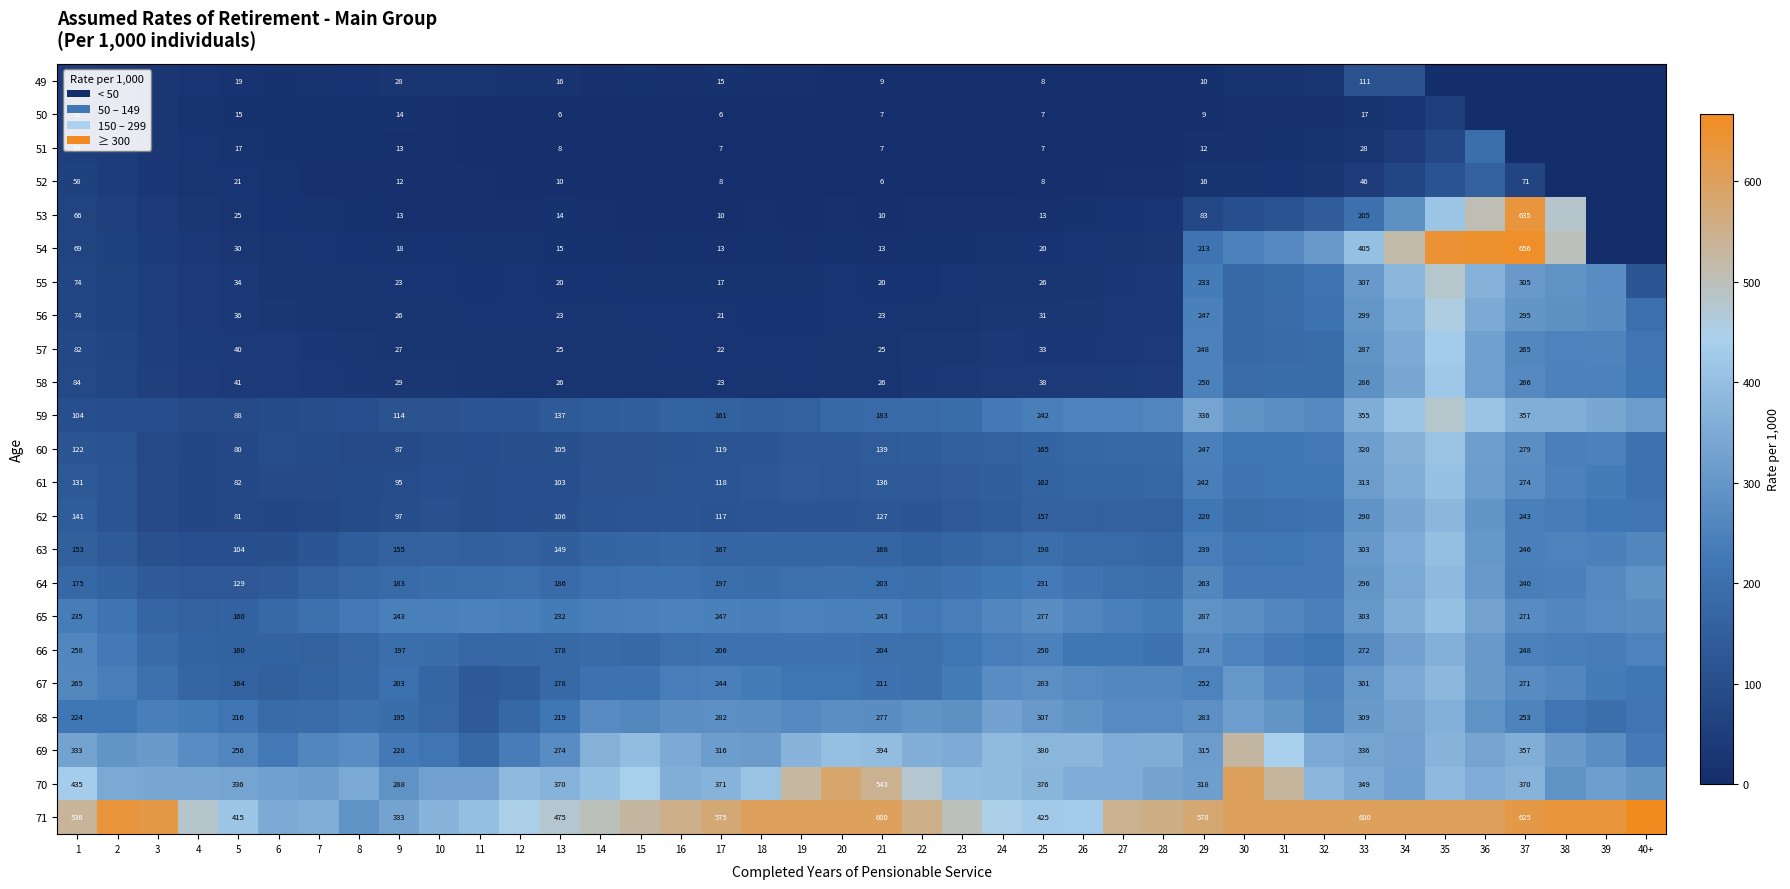

The value of 67 at 9 is 203. True or false?

True